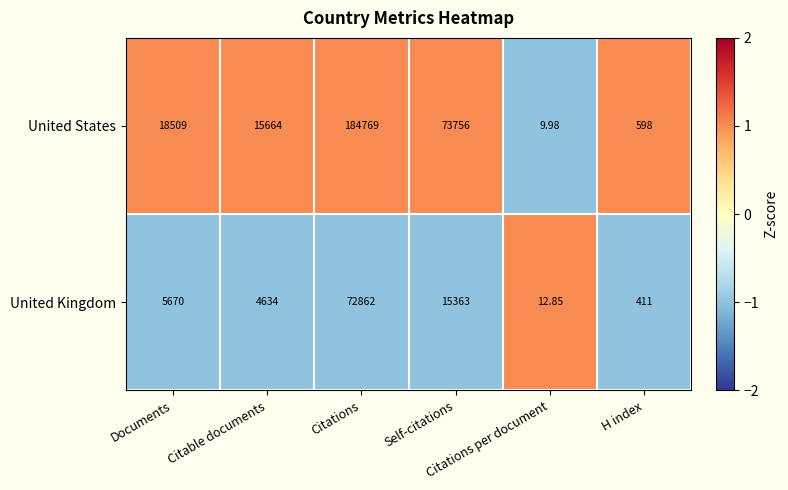

At which category does the chart reach its peak across all series?

Citations